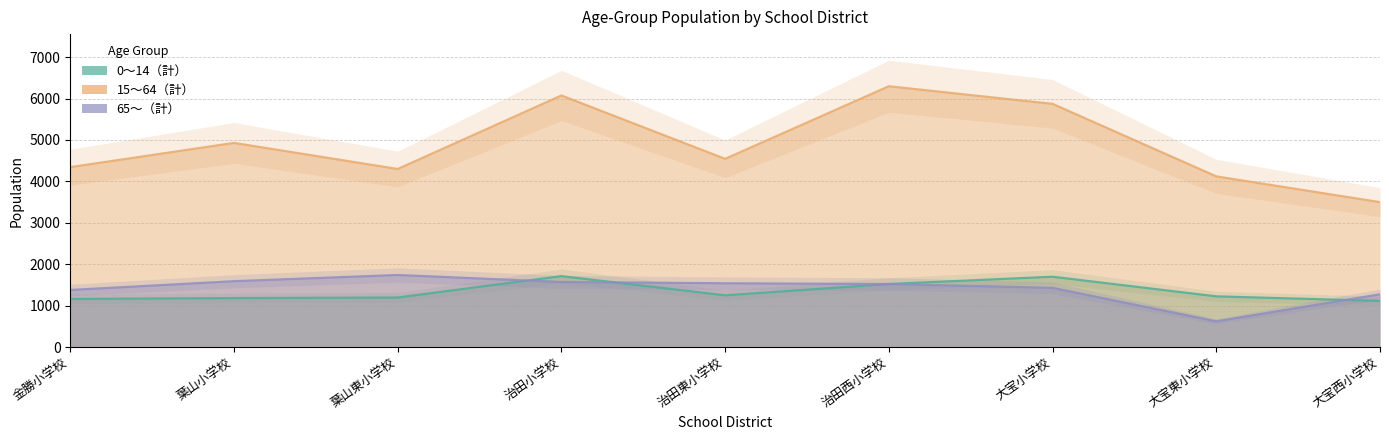

What is the label of the 9th point from the left?

大宝西小学校